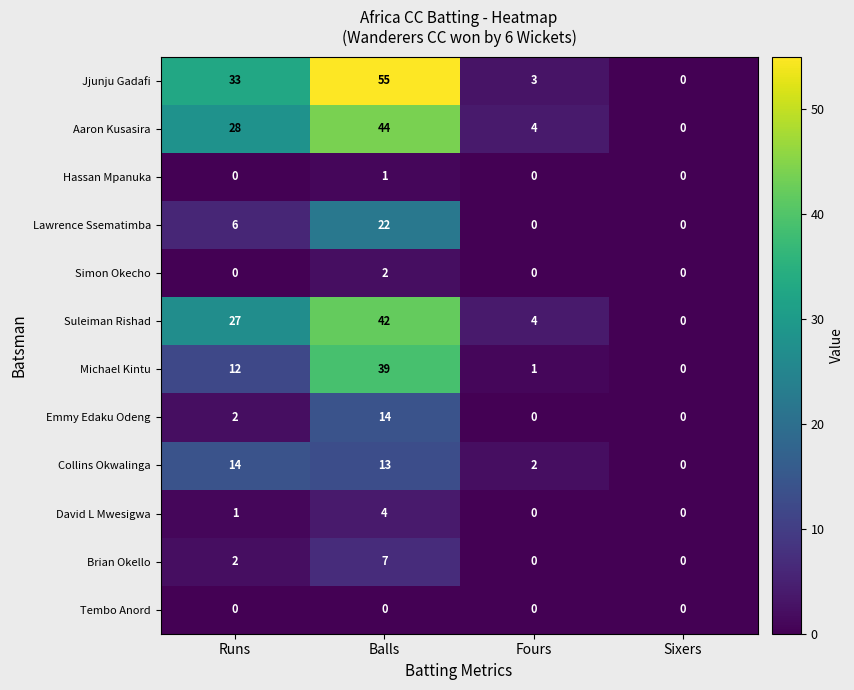

The value of Brian Okello at Fours is -2. True or false?

False